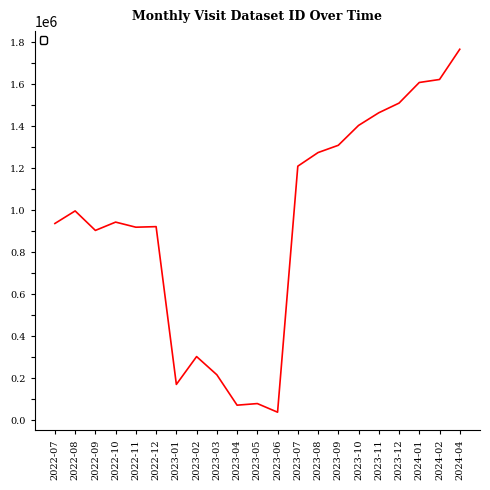

What position from the right is 2023-07?

9